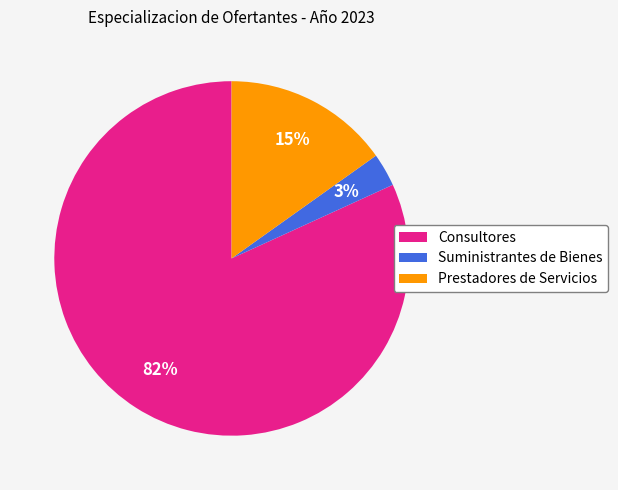

Does Prestadores de Servicios account for over 50% of the chart?

No